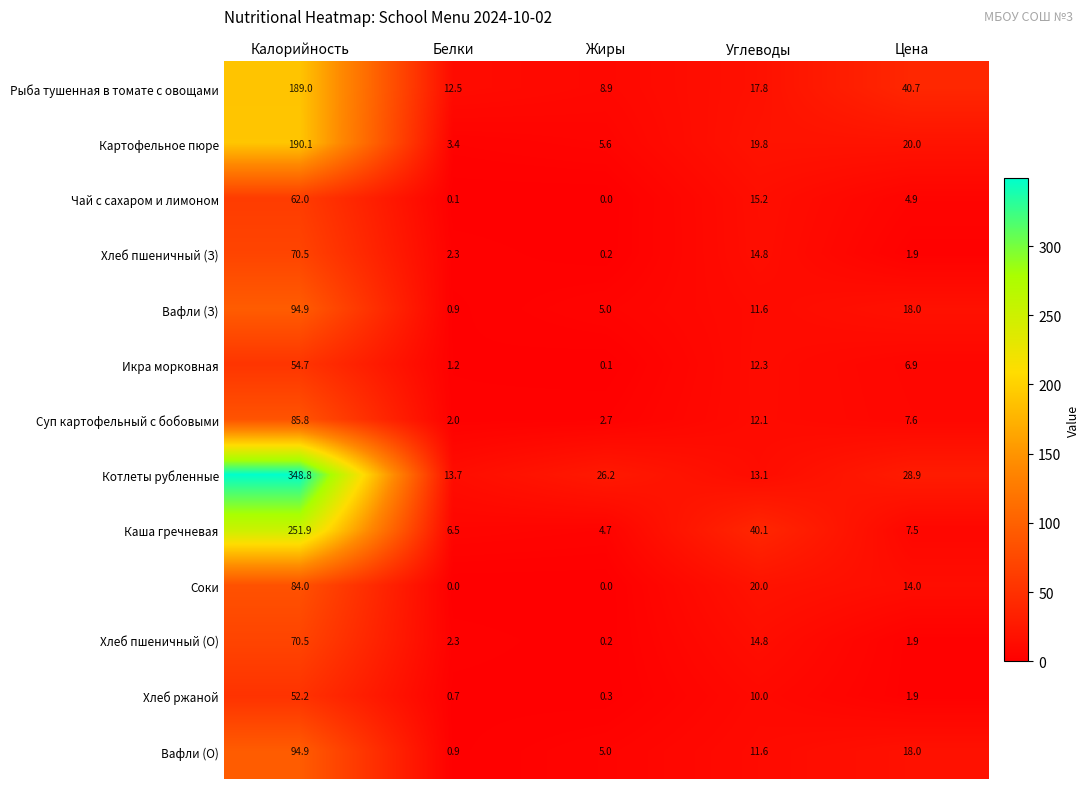

The value of Суп картофельный с бобовыми at Углеводы is 12.1. True or false?

True